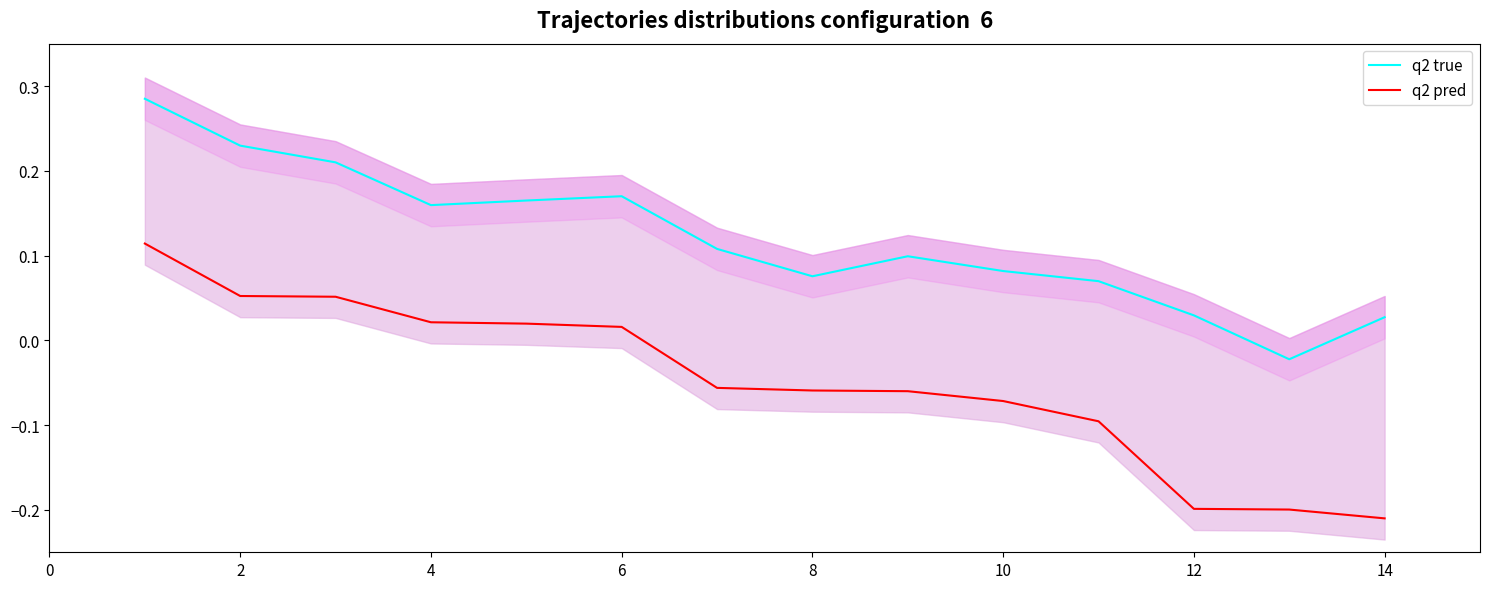

What is the difference between the maximum and minimum values in the q2 true series?

0.3